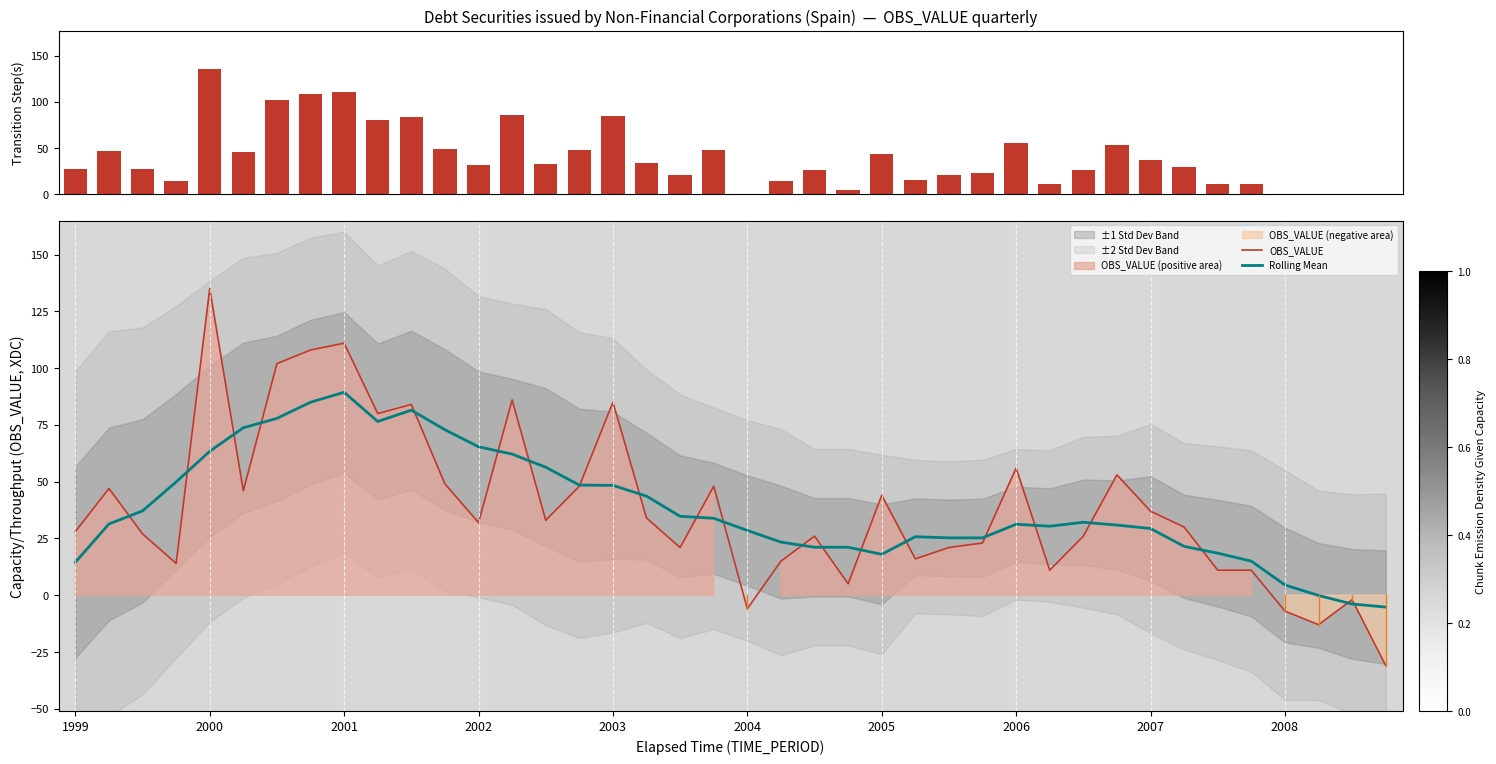

The value of OBS_VALUE at 2002 is 47.2. True or false?

False